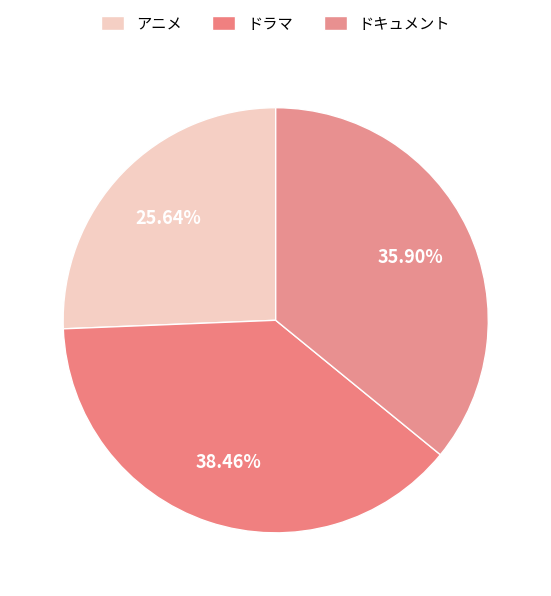

How many segments does this pie chart have?

3